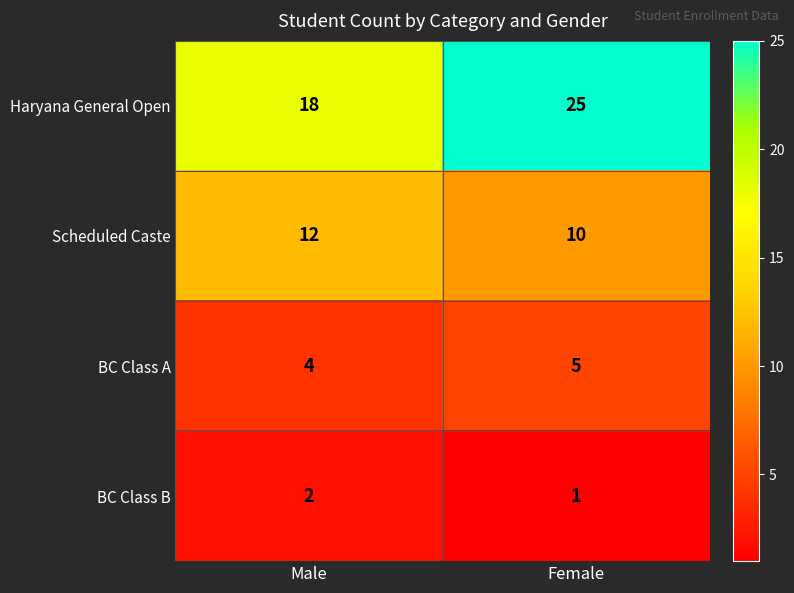

Rank the series at Female from highest to lowest value.

Haryana General Open, Scheduled Caste, BC Class A, BC Class B